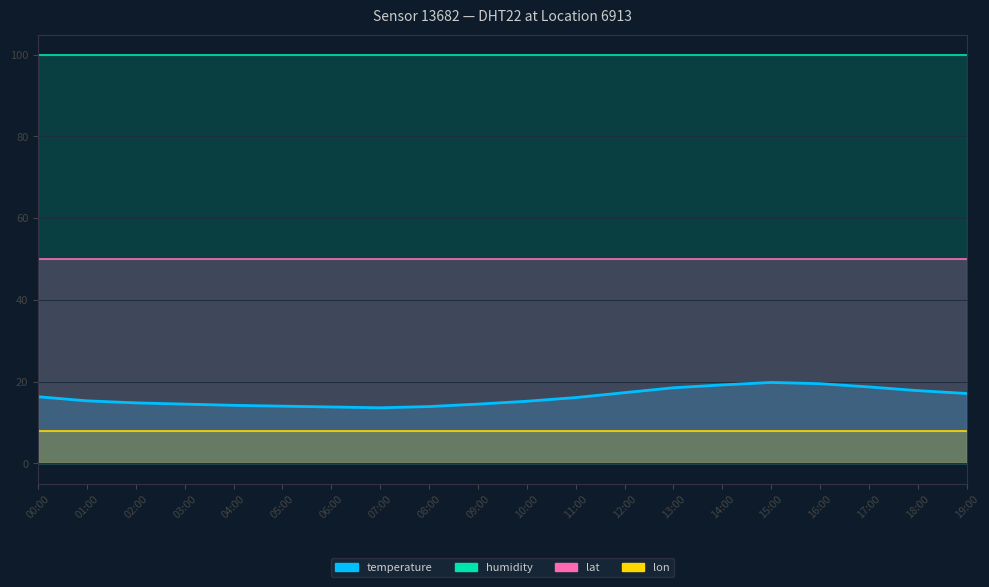

At which label does lat reach its minimum?

00:00